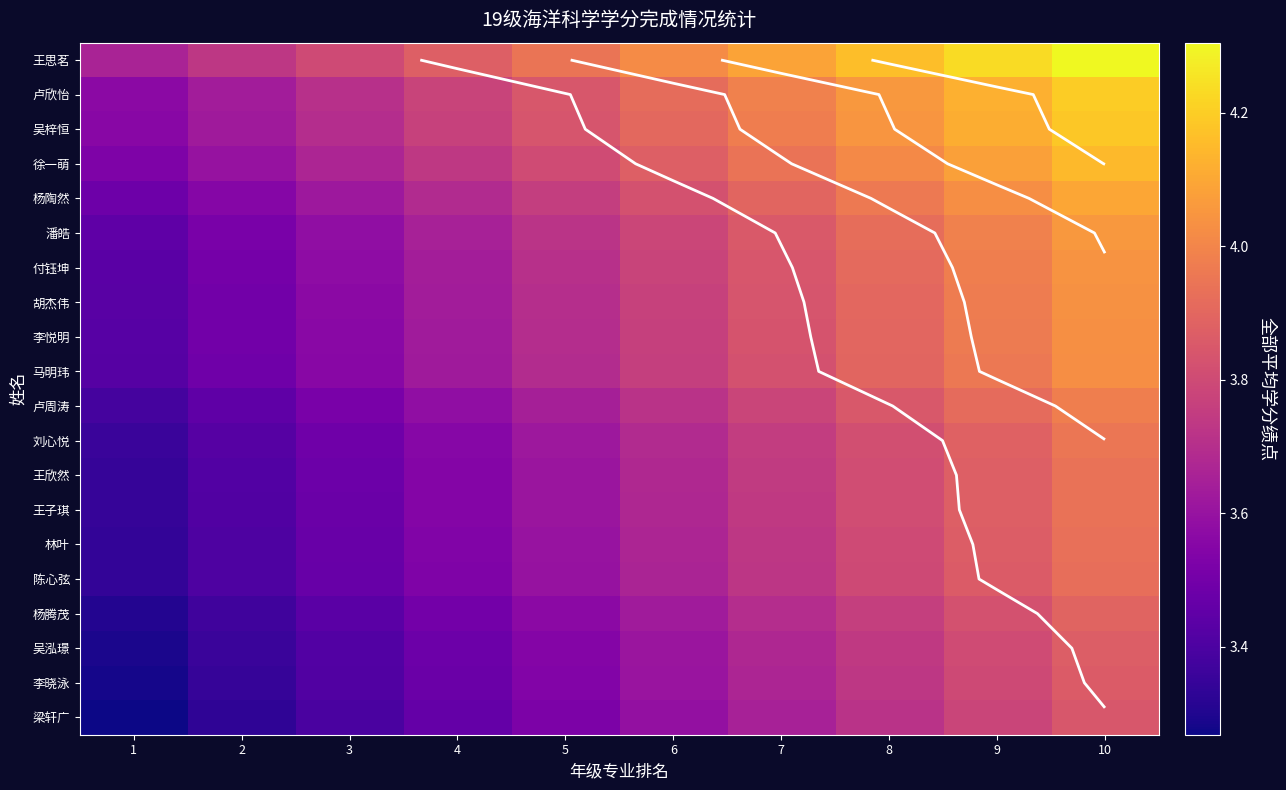

At which label does 王思茗 first exceed 4?

6